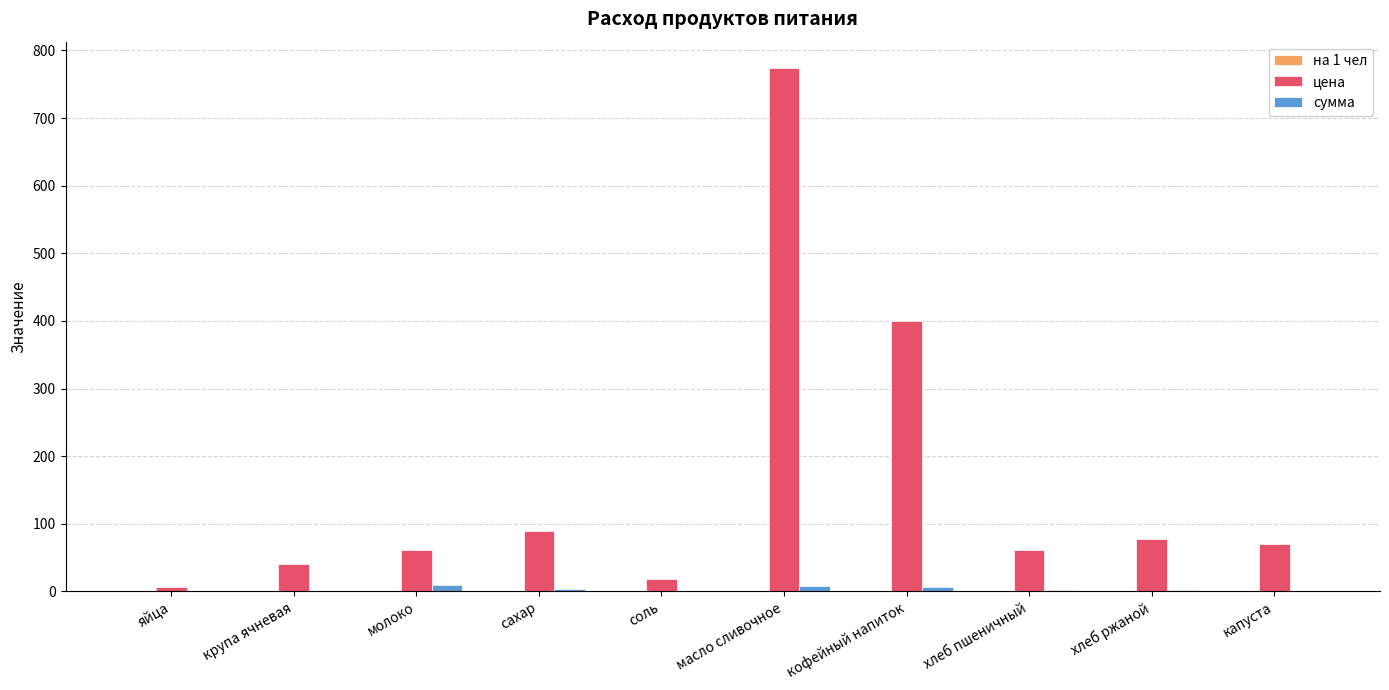

What is the highest value of the сумма series?

9.3